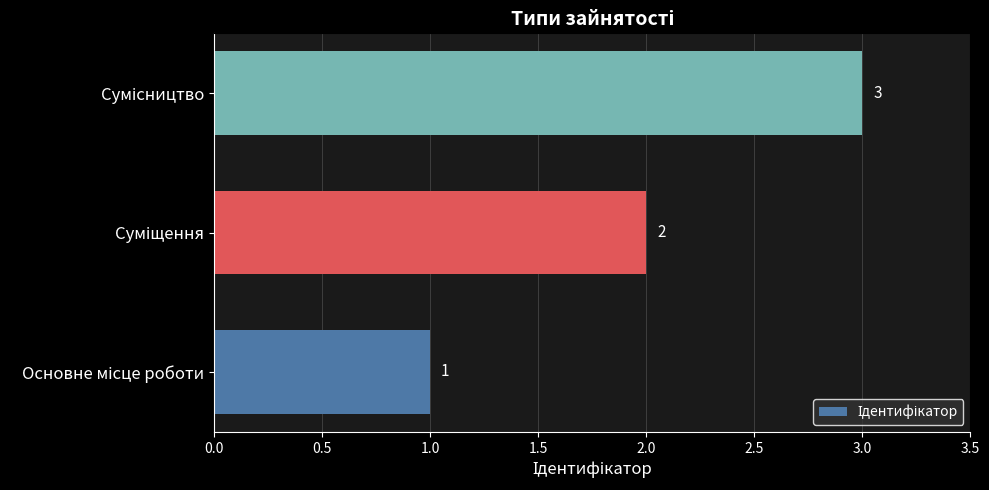

What is the sum of all values?

6